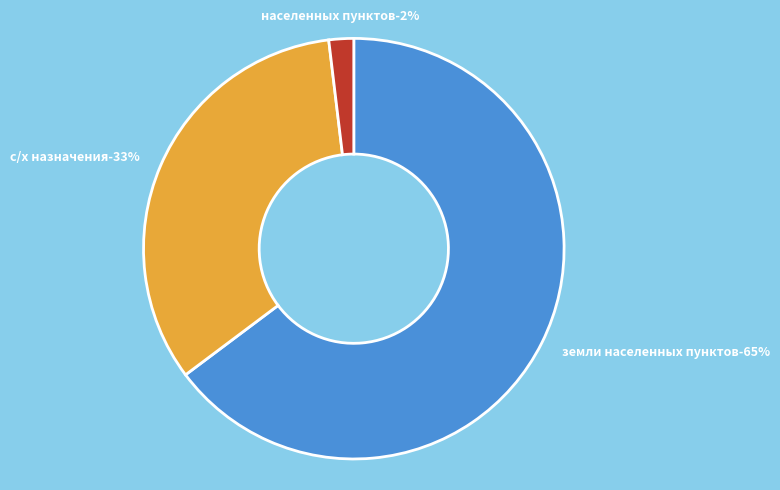

Is it true that с/х назначения is 43% of the pie?

False